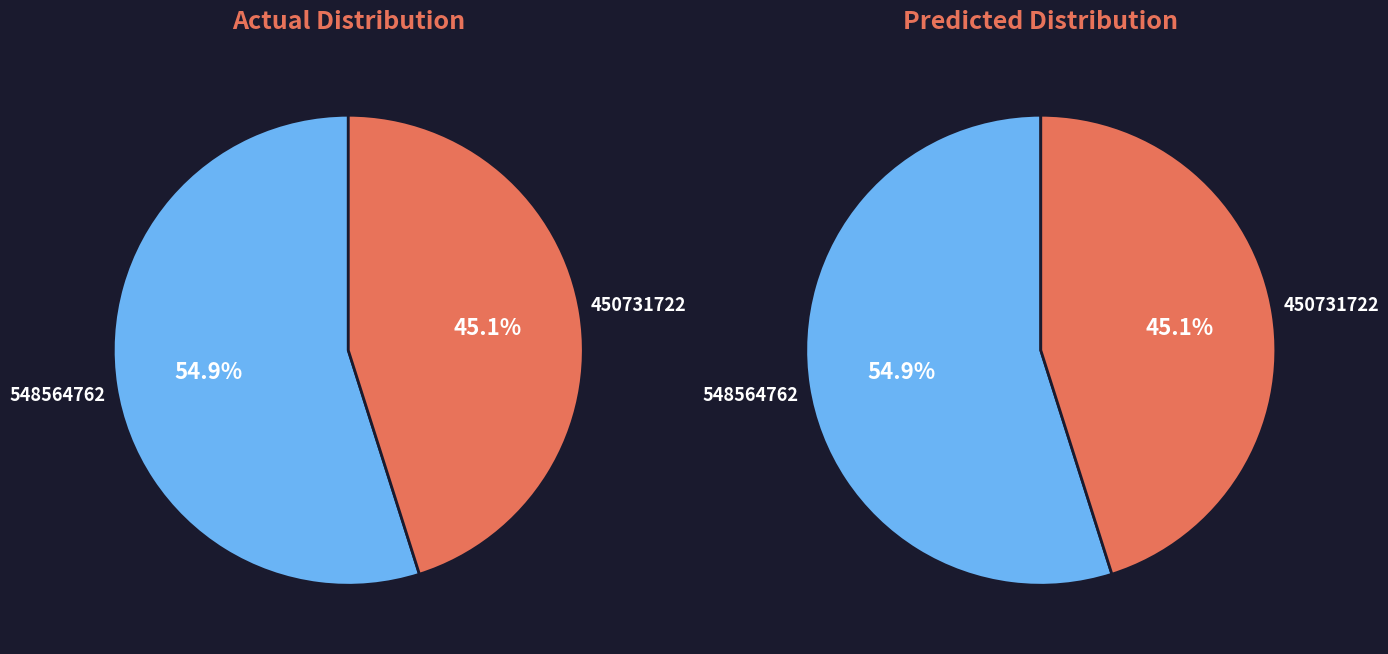

What is the change in value from Lion Island (548564762) to Untold History (450731722)?

-97833040